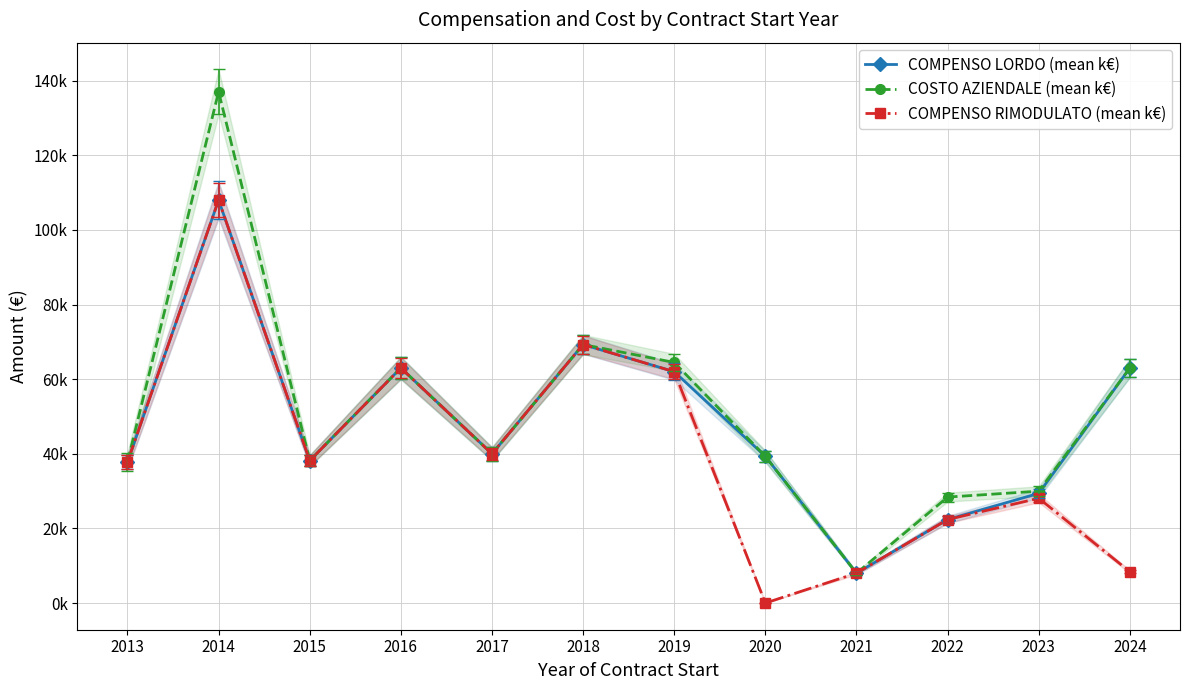

What is the value of the COSTO AZIENDALE (mean k€) point at the 10th from the left?

28400